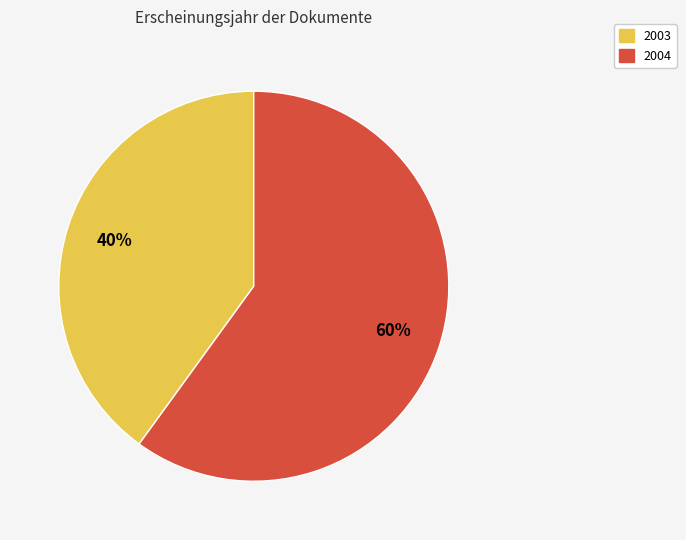

Is the sum of 2004 and 2003 greater than half?

Yes